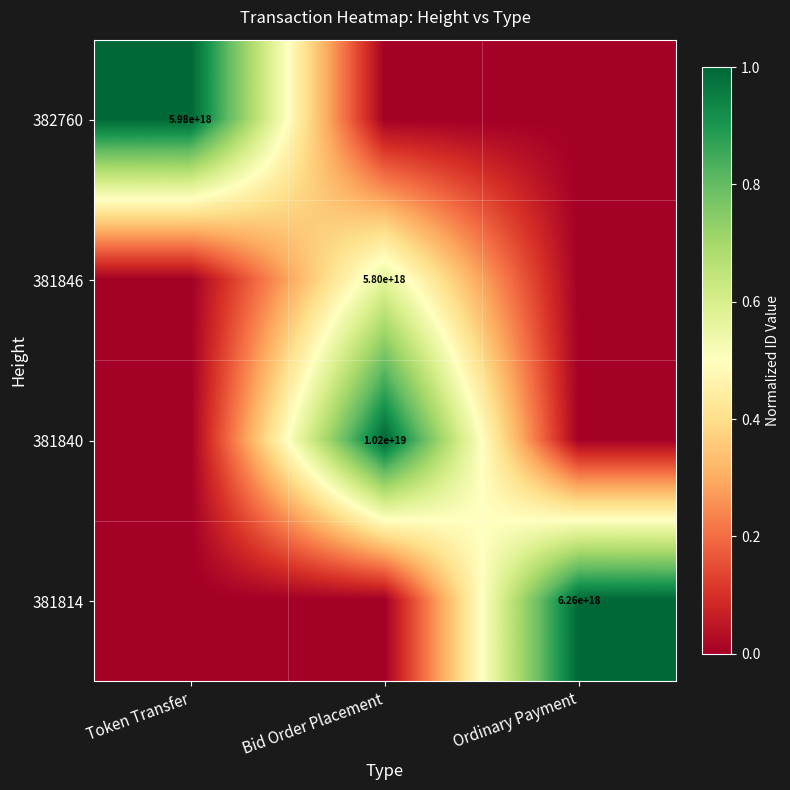

The 381846 series shows 1395799493184109568 at Bid Order Placement. True or false?

False